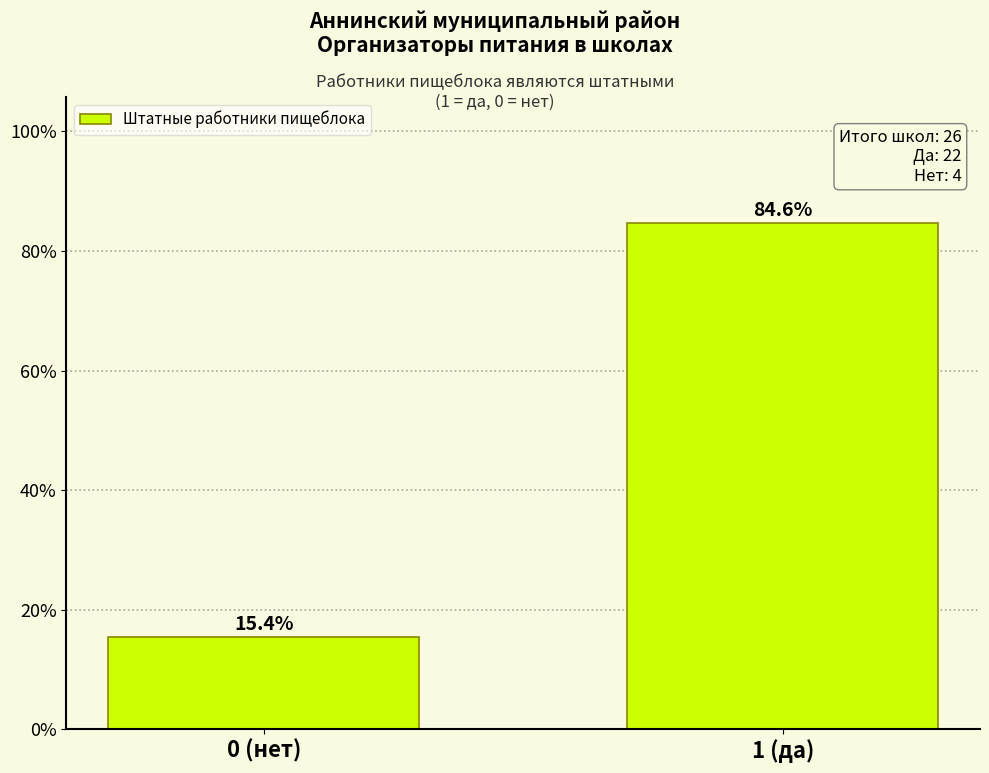

Reading left to right, extract all data points from this chart.

15.4	84.6